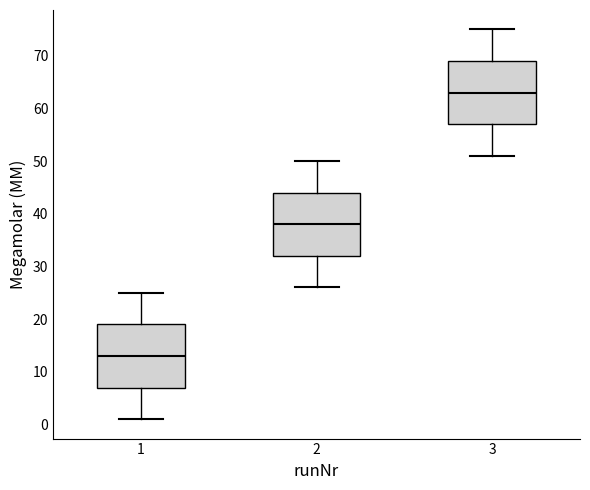

Where is the lower edge of the box at x = 1 on the y-axis? The values are not printed on the chart, so give them approximately, as read against the axis.

7